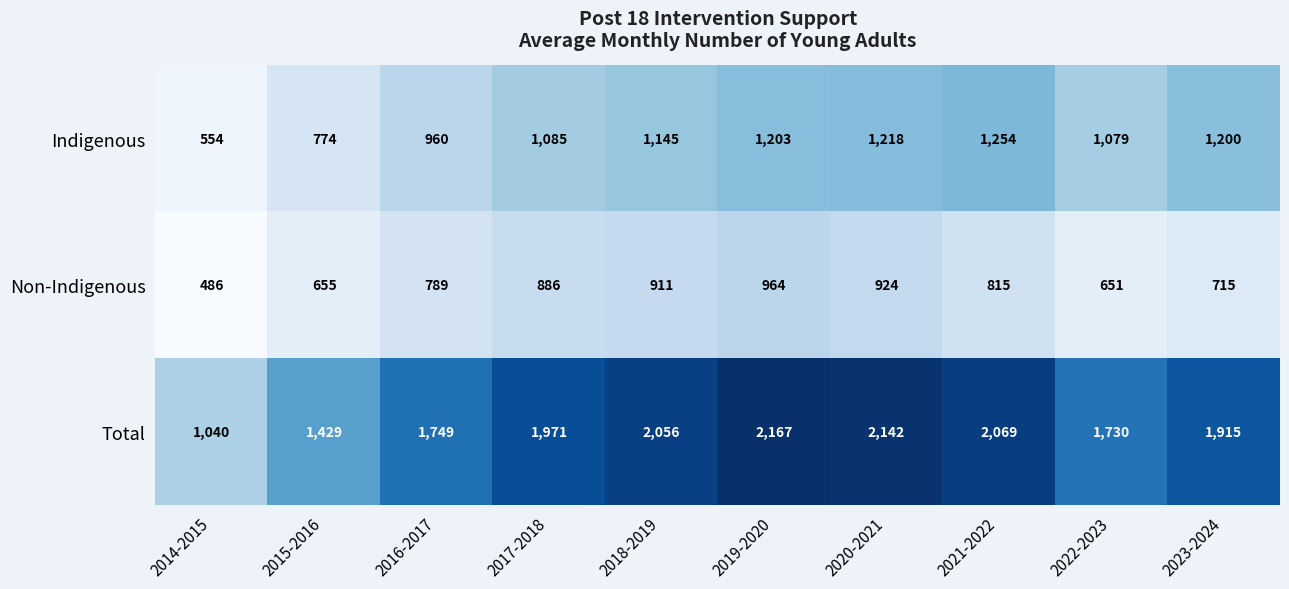

At 2017-2018, list the series in order from smallest to largest.

Non-Indigenous, Indigenous, Total